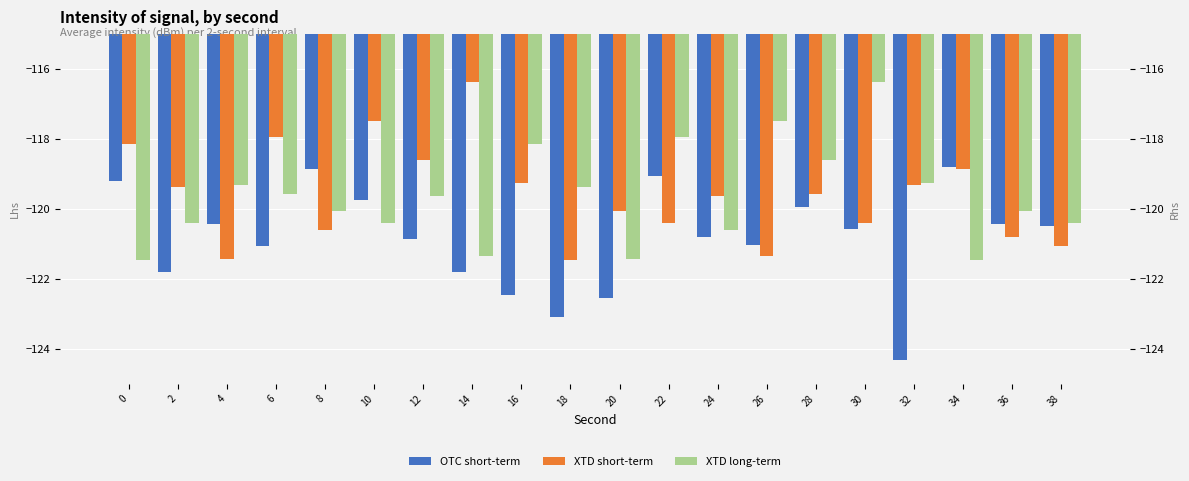

True or false: OTC short-term has a value of -195.7 at 4.

False